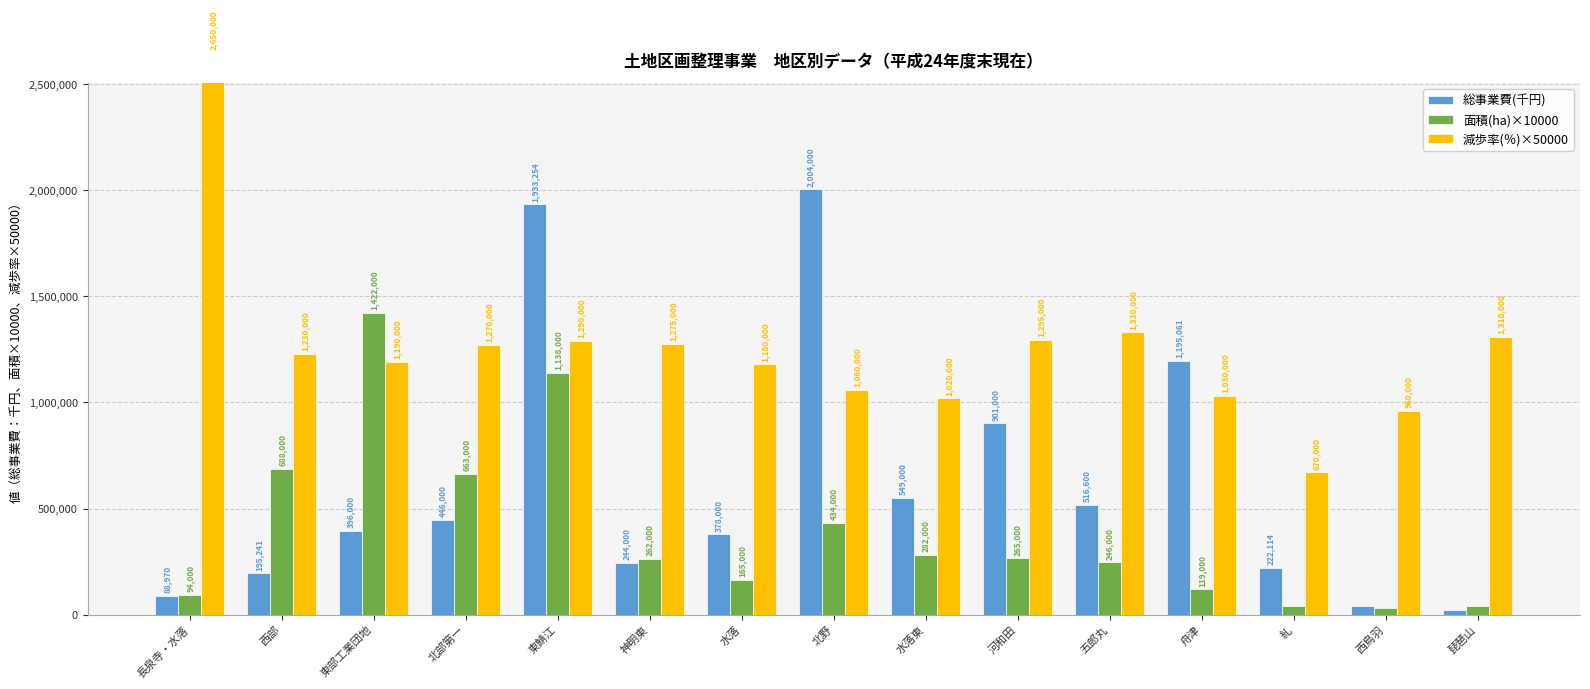

What is the approximate value of 面積(ha)×10000 at 河和田?

265000.0